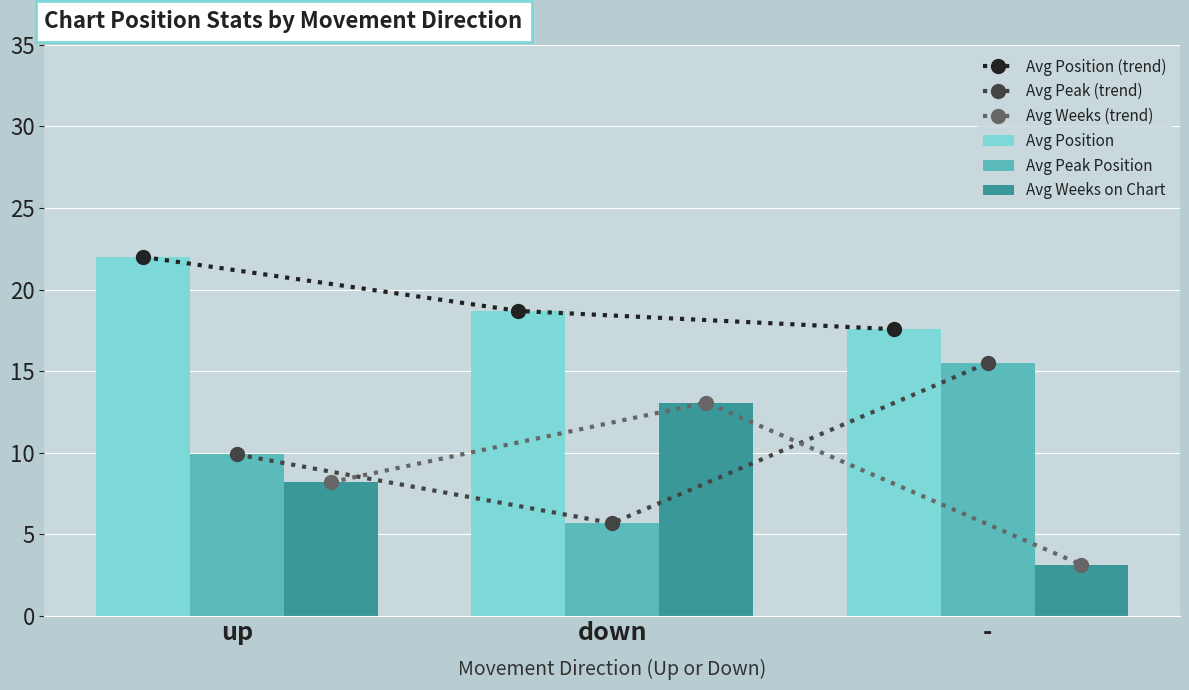

Which series has the widest spread of values?

Avg Weeks (trend)